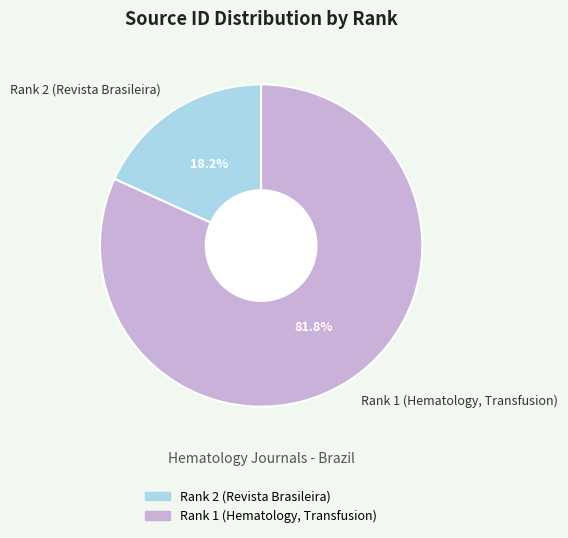

What percentage is NOT represented by Rank 2 (Revista Brasileira)?

81.8%